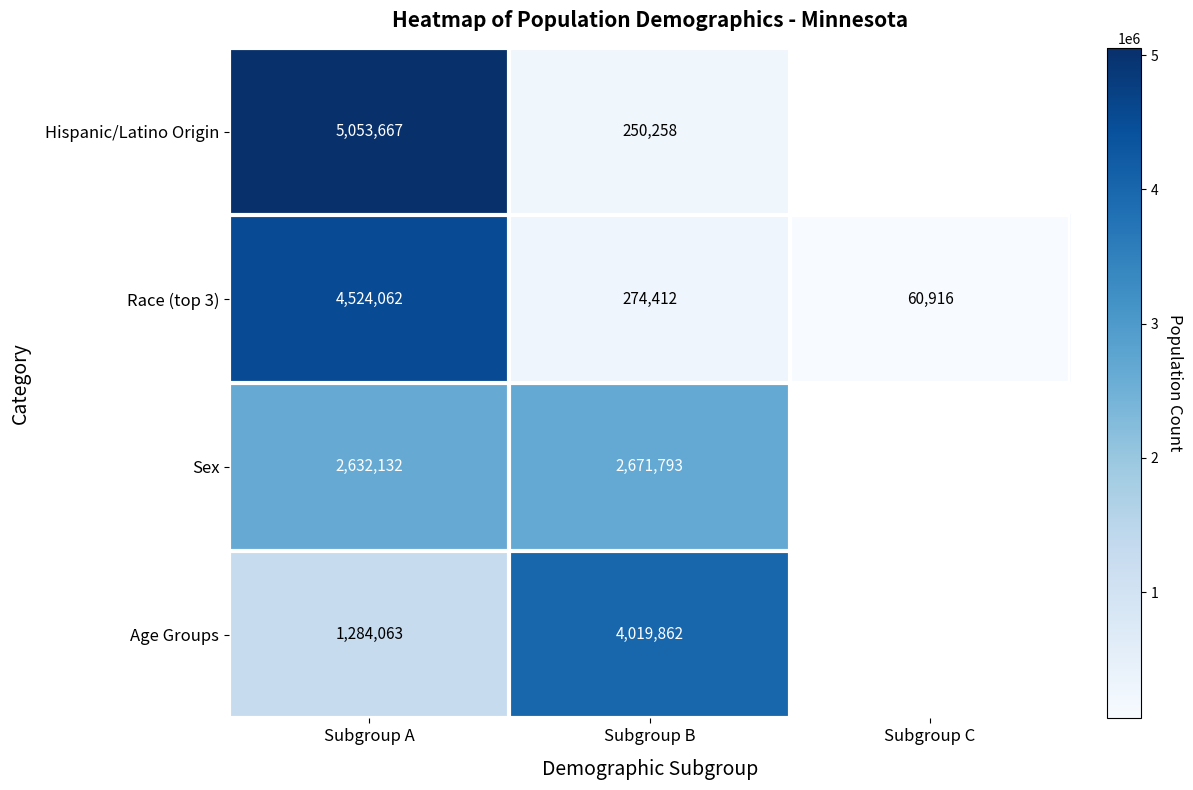

At which category does the chart reach its peak across all series?

Subgroup A